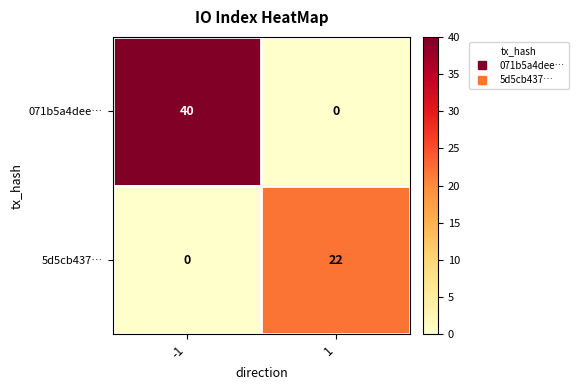

The value of 071b5a4dee… at 1 is -17. True or false?

False